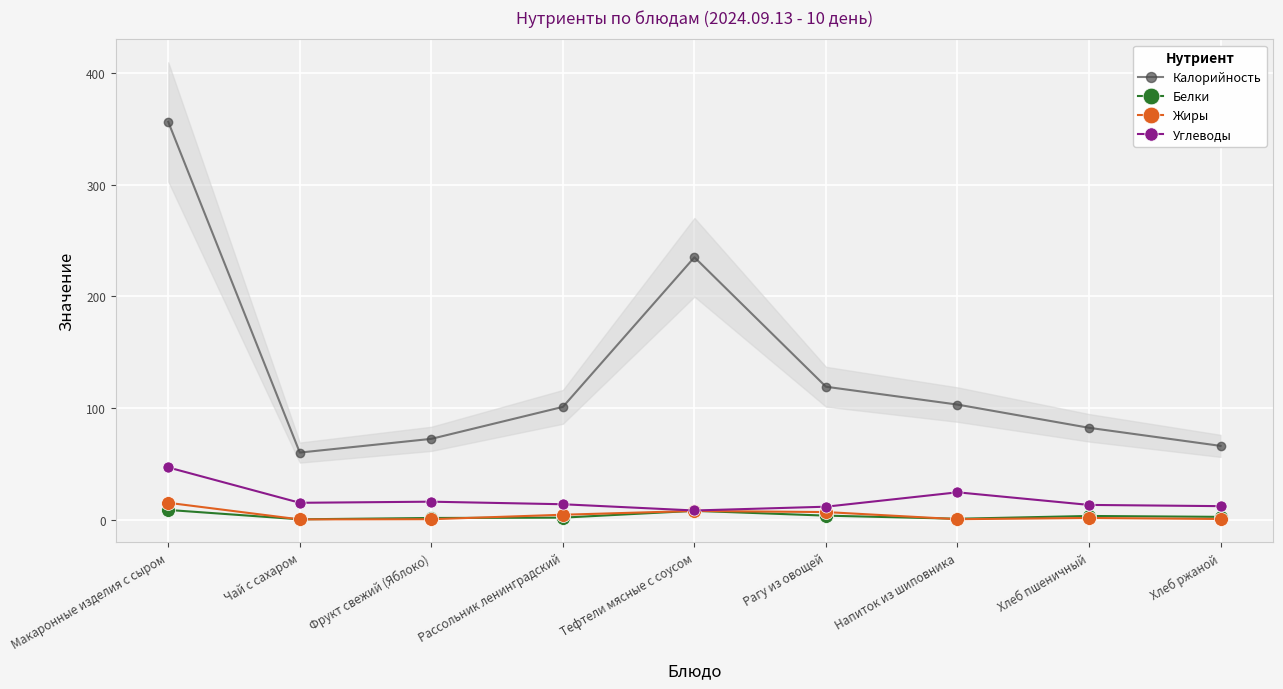

List the series in order of their peak value, highest first.

Калорийность, Углеводы, Жиры, Белки